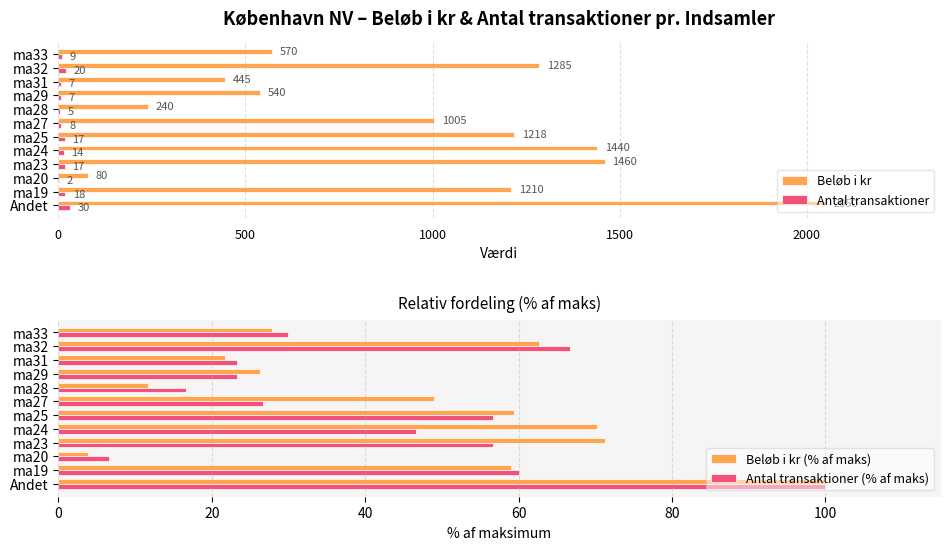

What is the sum of all Beløb i kr values?

11543